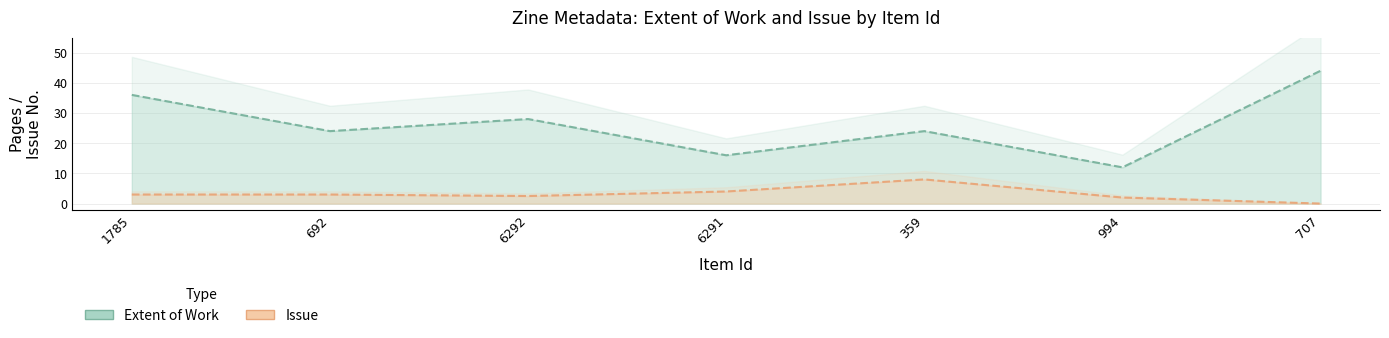

Where does the Extent of Work series first go above 24?

1785